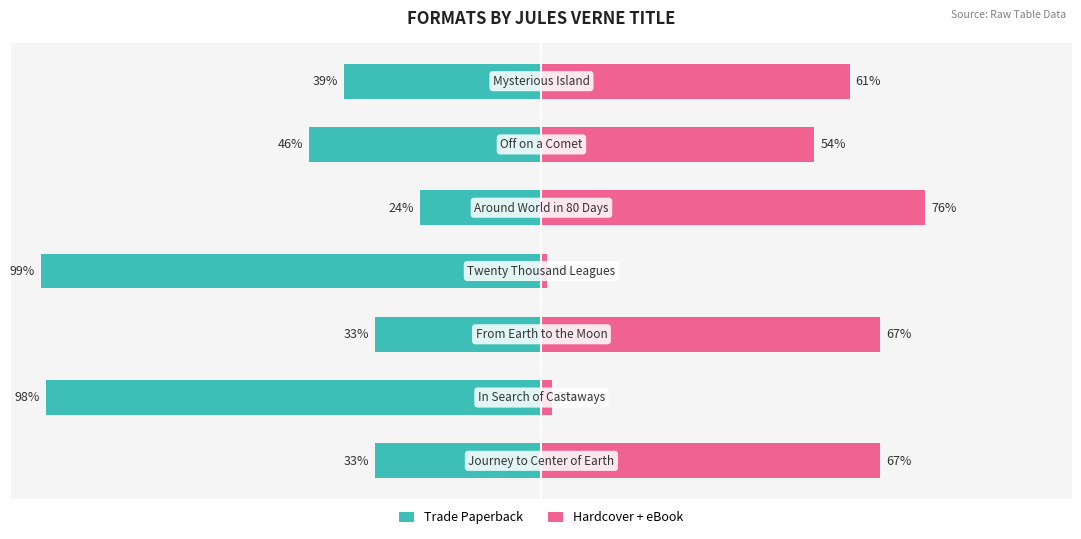

What is the minimum value for Trade Paperback?

-99